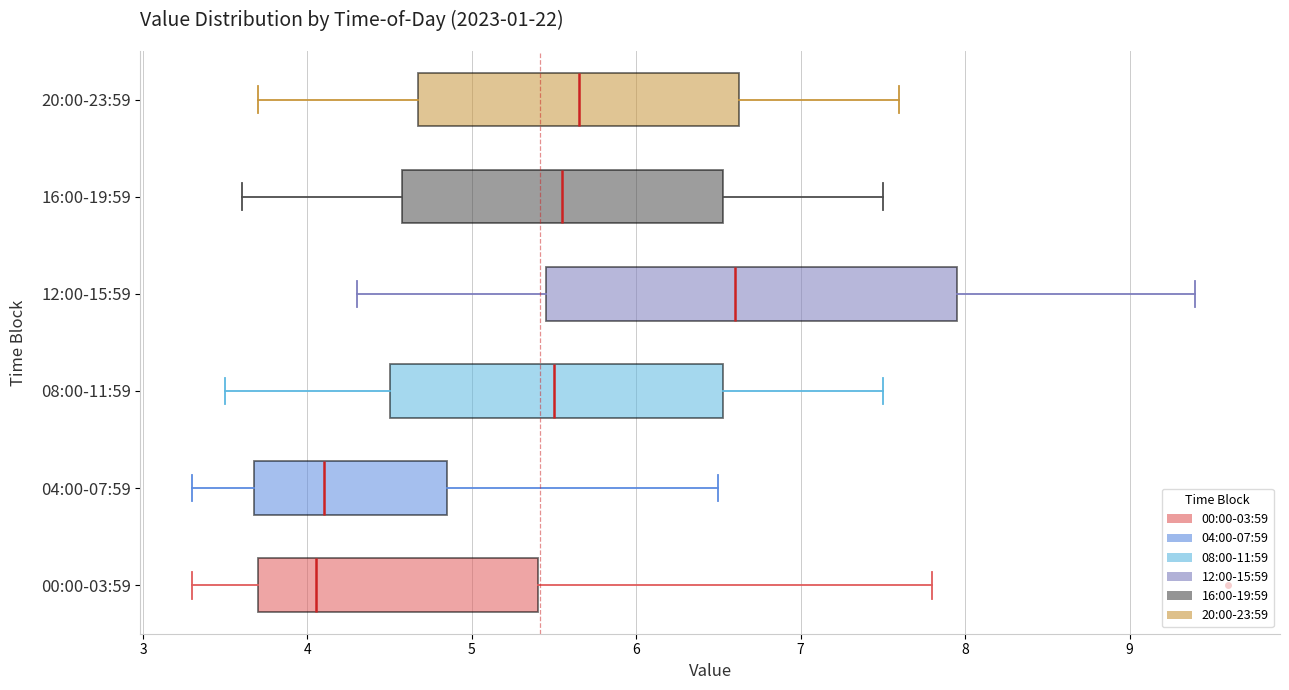

Reading bottom to top, read every box against the x-axis: the position of its median line, the range the box covers, and the ends of its whiskers. The values are not printed on the chart, so give them approximately, as read against the axis.

00:00-03:59: median 4.1, box 3.7 to 5.4, whiskers 3.3 to 7.8
04:00-07:59: median 4.1, box 3.7 to 4.9, whiskers 3.3 to 6.5
08:00-11:59: median 5.5, box 4.5 to 6.5, whiskers 3.5 to 7.5
12:00-15:59: median 6.6, box 5.5 to 8.0, whiskers 4.3 to 9.4
16:00-19:59: median 5.6, box 4.6 to 6.5, whiskers 3.6 to 7.5
20:00-23:59: median 5.7, box 4.7 to 6.6, whiskers 3.7 to 7.6